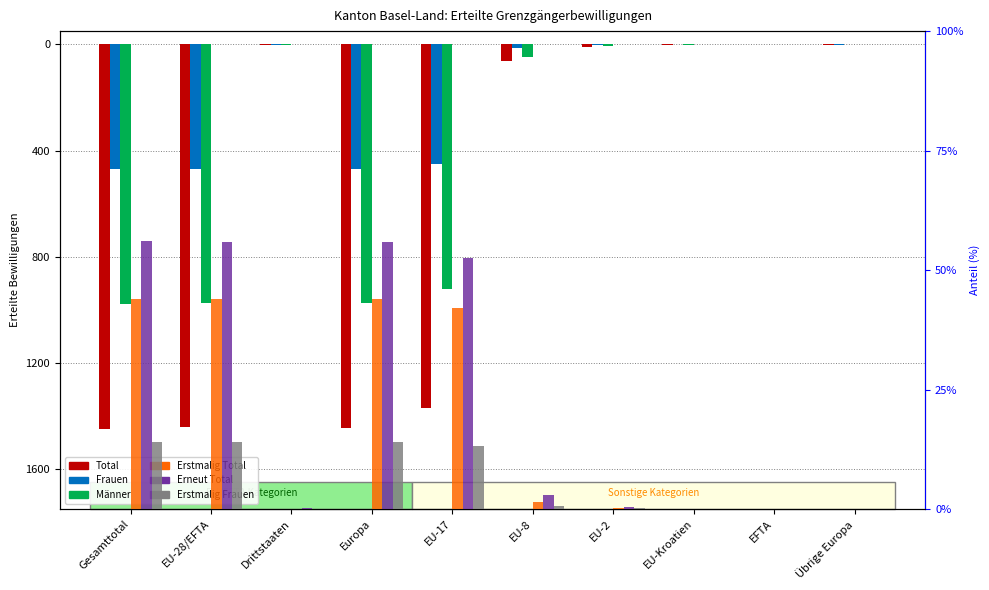

At how many categories does at least one series exceed -43?

10